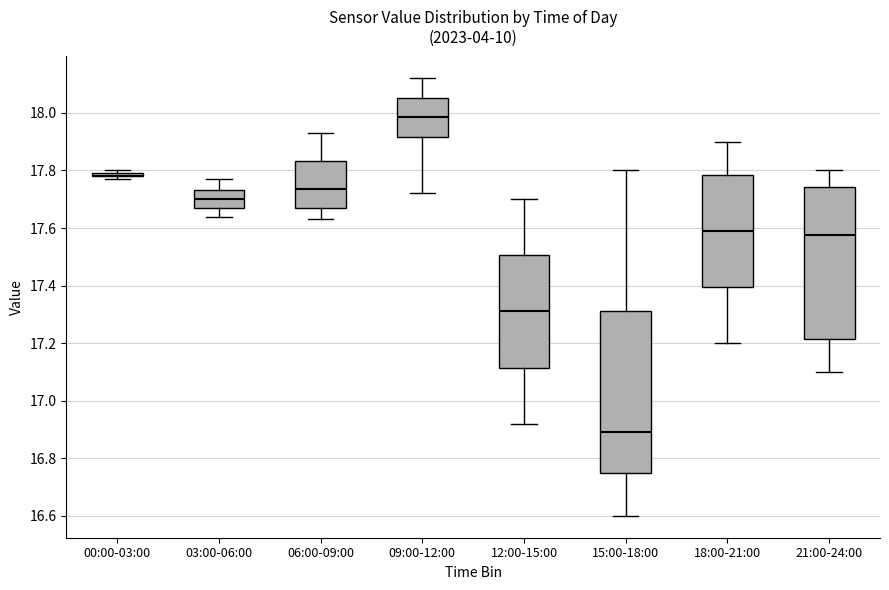

Reading left to right, transcribe this box plot: for each box, give where its median line is, the range the box spans, and where its two whiskers end, as read against the y-axis. The values are not printed on the chart, so give them approximately, as read against the axis.

00:00-03:00: box collapsed to a line at 17.78, whiskers 17.78 to 17.80
03:00-06:00: median 17.70, box 17.68 to 17.74, whiskers 17.64 to 17.78
06:00-09:00: median 17.74, box 17.68 to 17.84, whiskers 17.64 to 17.94
09:00-12:00: median 17.98, box 17.92 to 18.06, whiskers 17.72 to 18.12
12:00-15:00: median 17.32, box 17.12 to 17.50, whiskers 16.92 to 17.70
15:00-18:00: median 16.90, box 16.74 to 17.32, whiskers 16.60 to 17.80
18:00-21:00: median 17.60, box 17.40 to 17.78, whiskers 17.20 to 17.90
21:00-24:00: median 17.58, box 17.22 to 17.74, whiskers 17.10 to 17.80